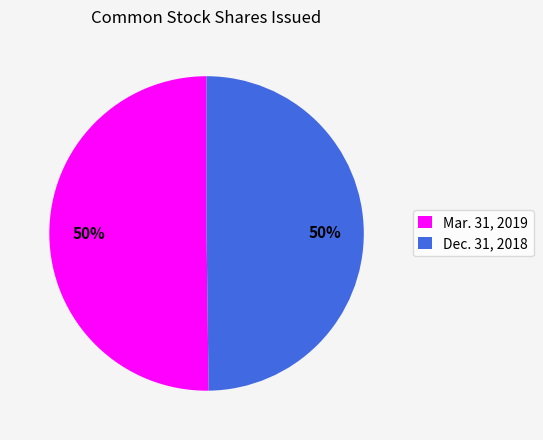

Do Mar. 31, 2019 and Dec. 31, 2018 together represent more than half of the pie?

Yes